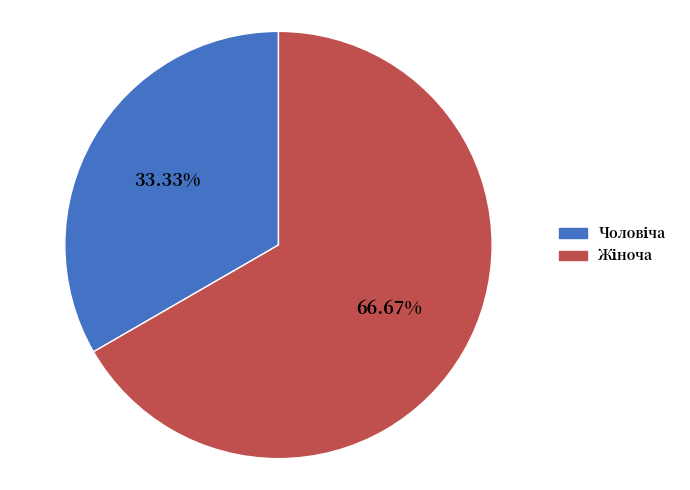

Does any single category account for the majority?

Yes